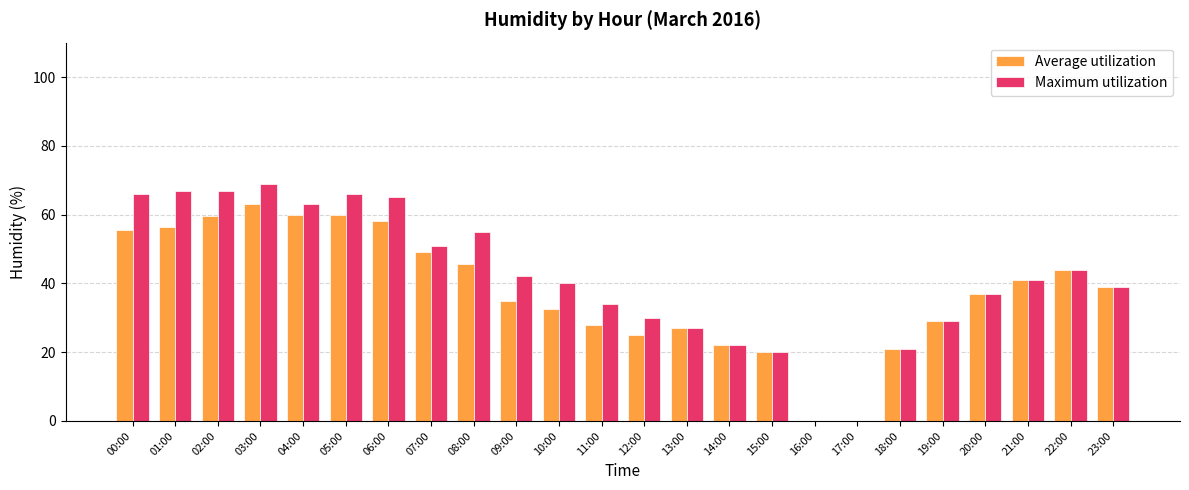

Between 03:00 and 23:00, which series saw the biggest shift?

Maximum utilization